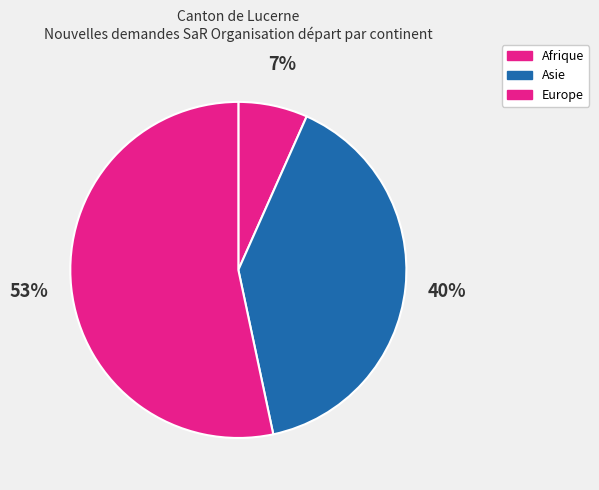

Is there a majority slice in this chart?

Yes